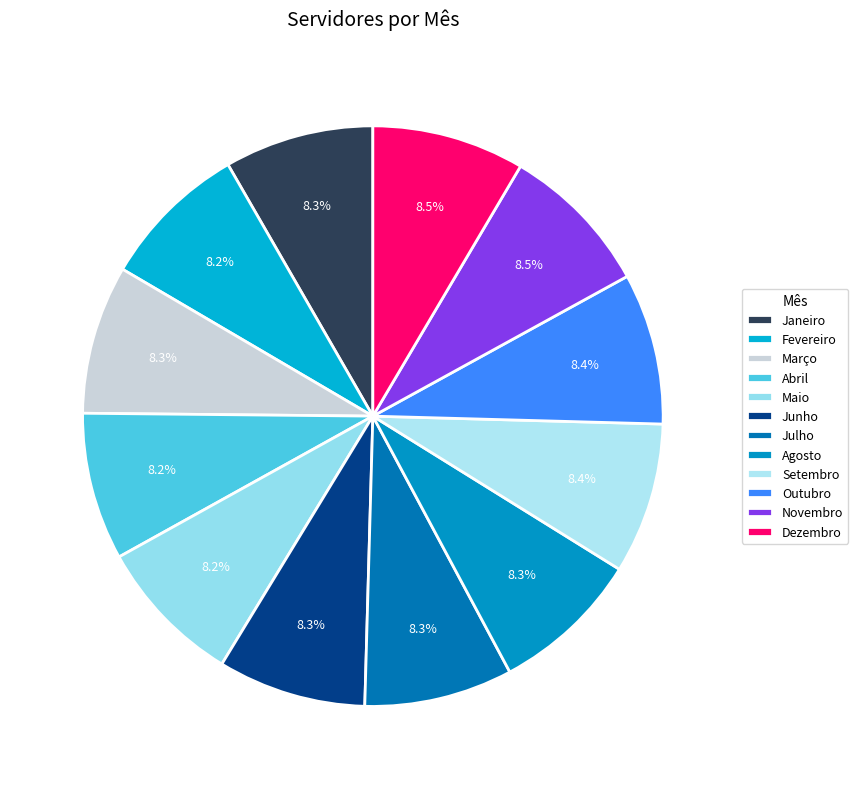

What percentage do Setembro and Dezembro together represent?

16.9%